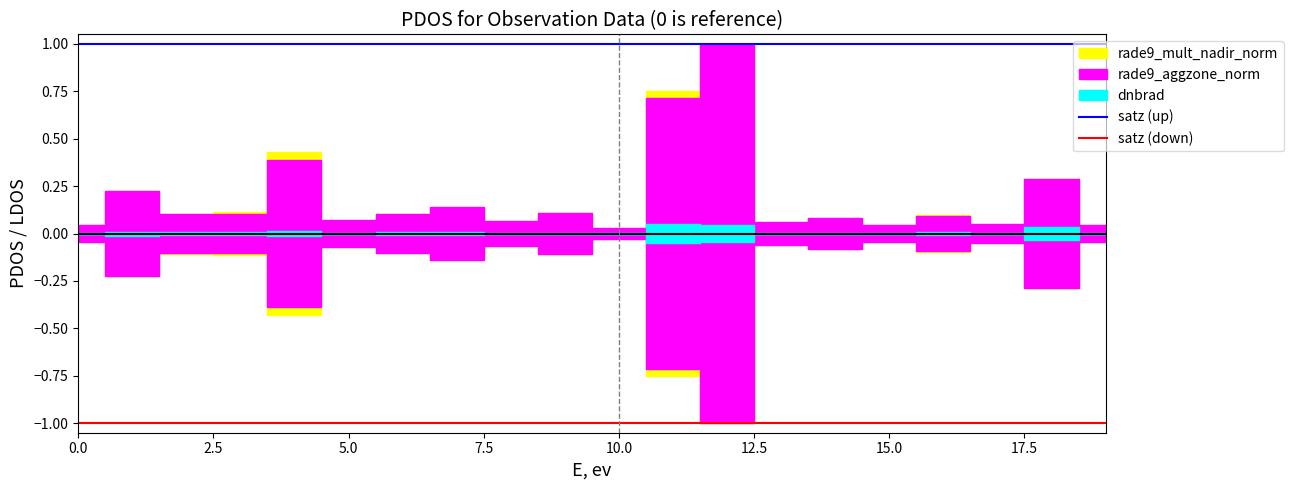

How many lines are shown in the chart?

2